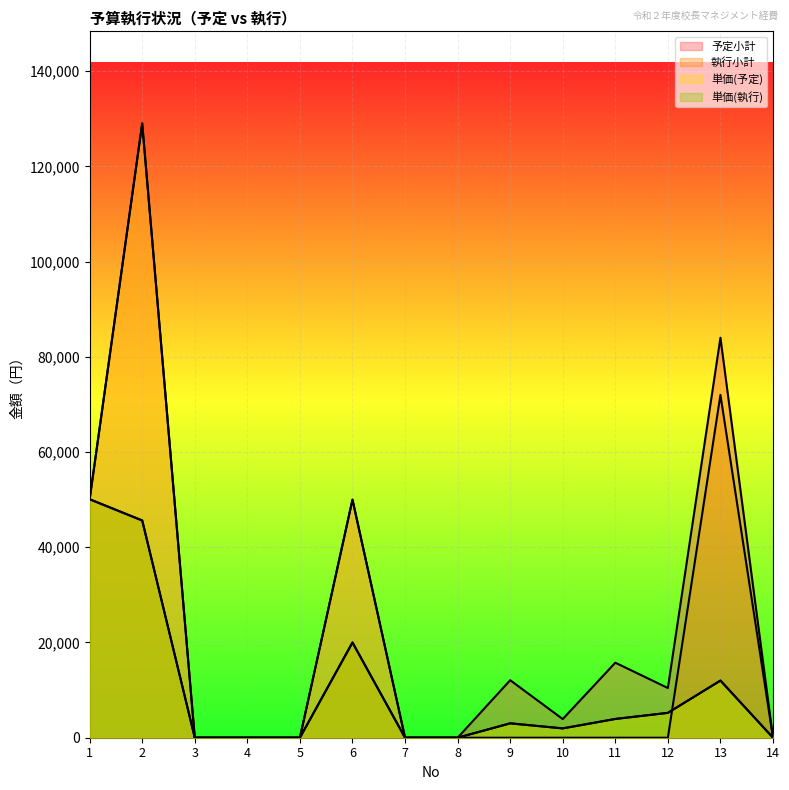

How many times do 単価(予定) and 執行小計 cross each other?

1